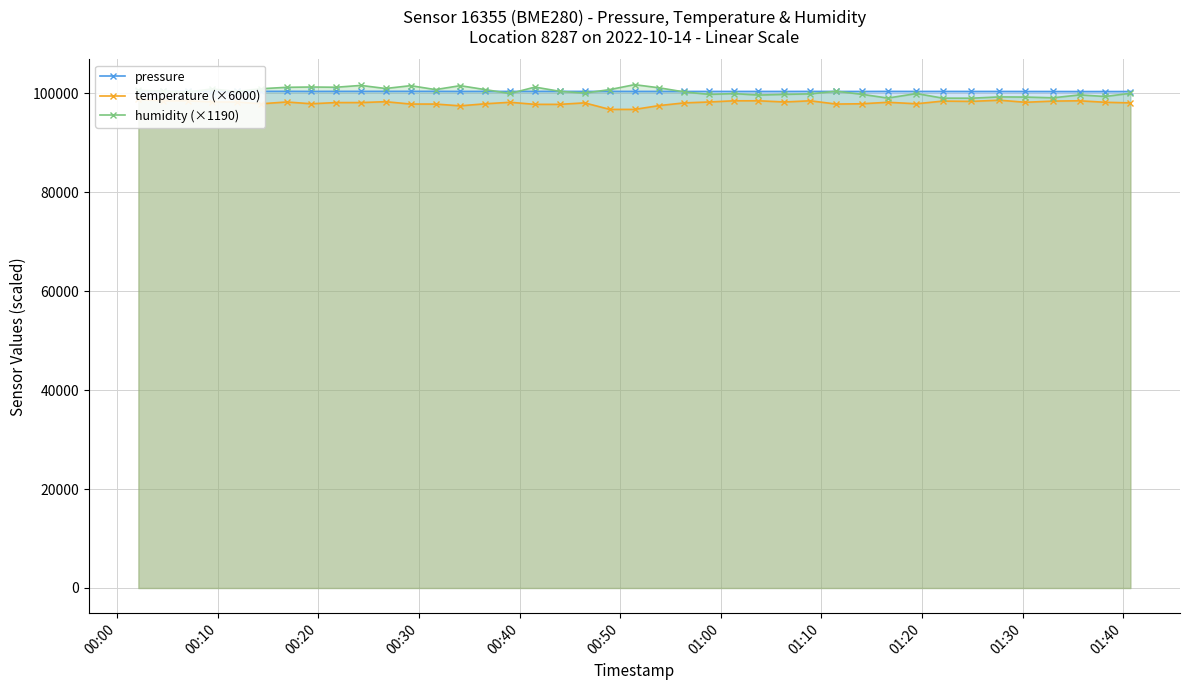

What is the highest value of the humidity (×1190) series?

101721.2